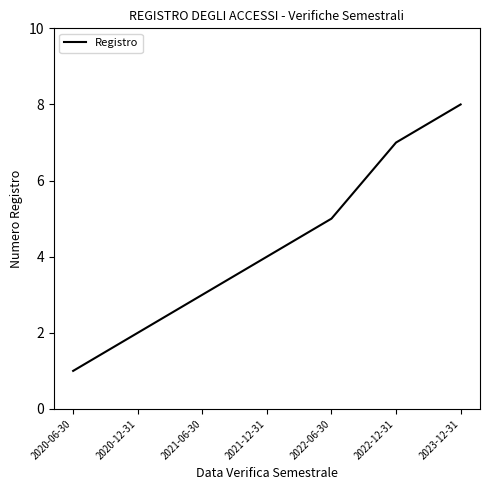

How many values are between 2 and 7?

5